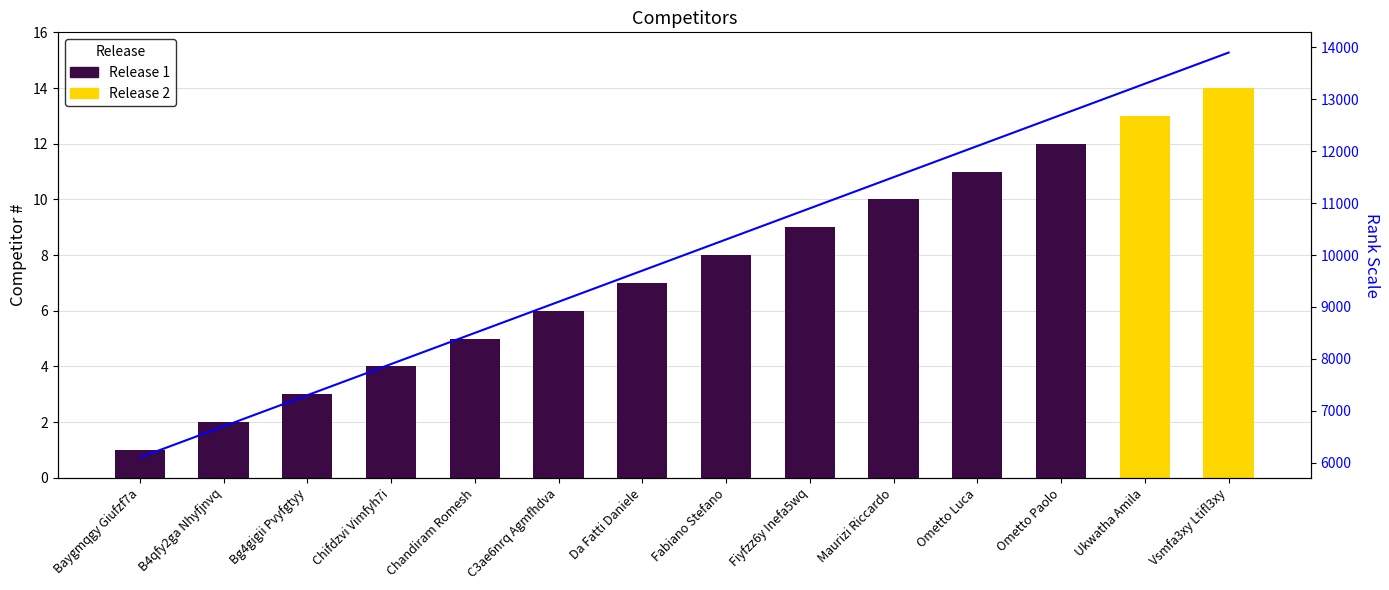

What is the label of the 1st bar from the left?

Baygmqgy Giufzf7a